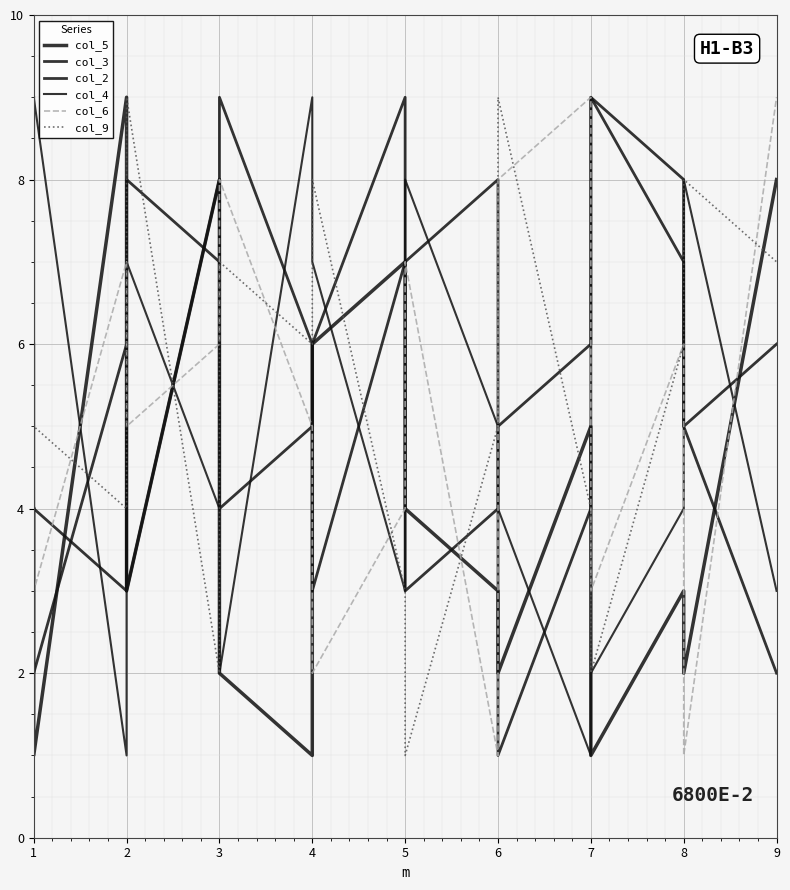

What is the difference between the maximum and minimum values in the col_2 series?

8